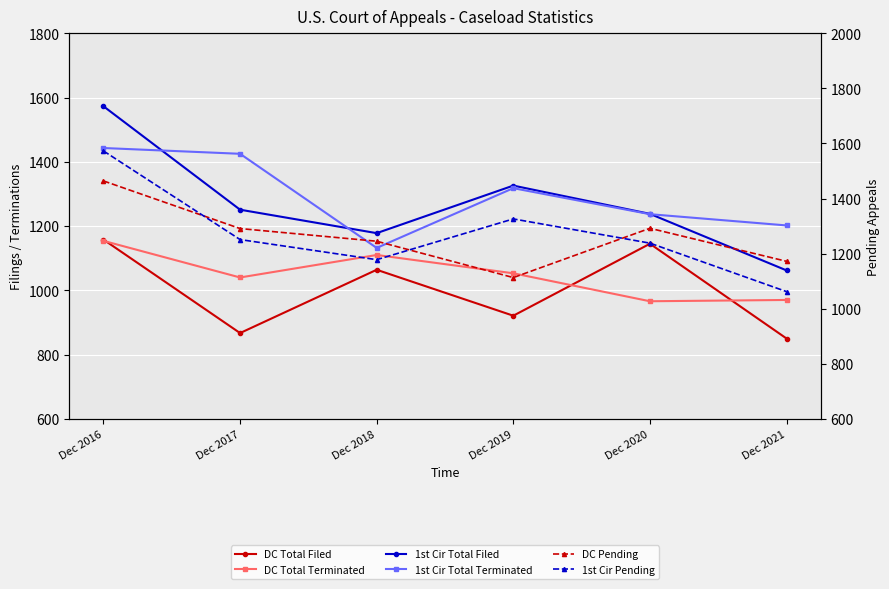

In 1st Cir Pending, how many points are lower than both neighbors (excluding endpoints)?

1